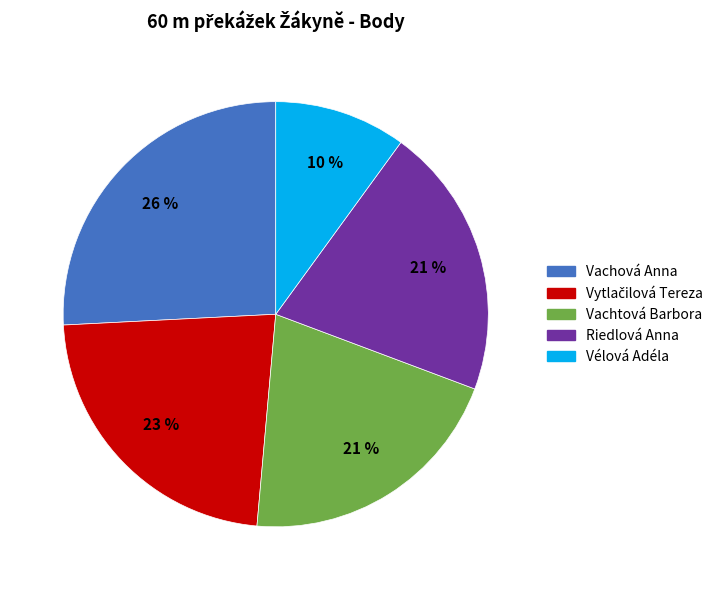

Is the sum of Vachtová Barbora and Riedlová Anna greater than half?

No